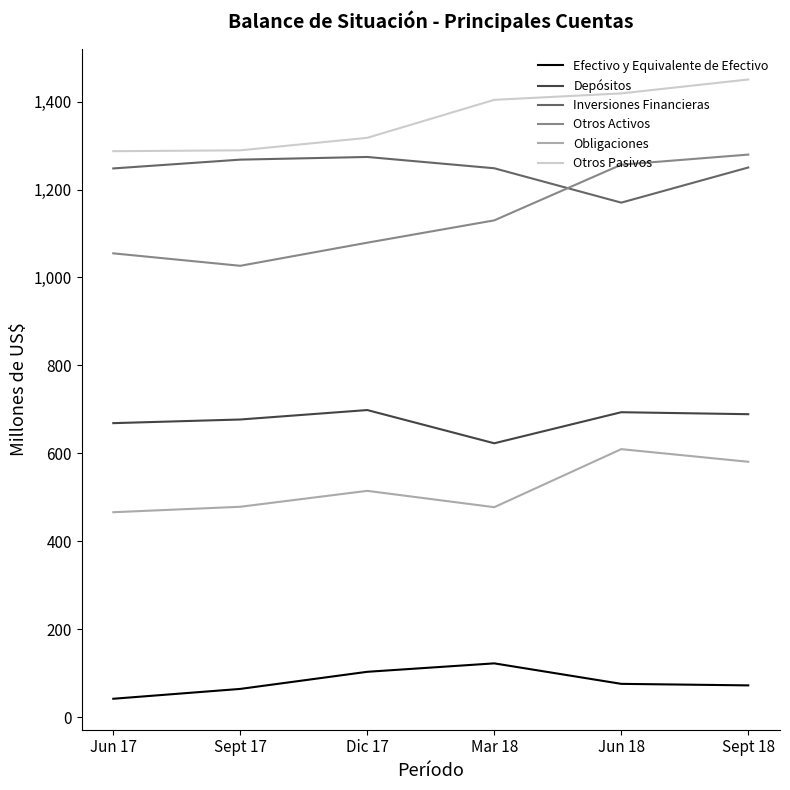

What value does the Obligaciones series have at Dic 17?

514.7